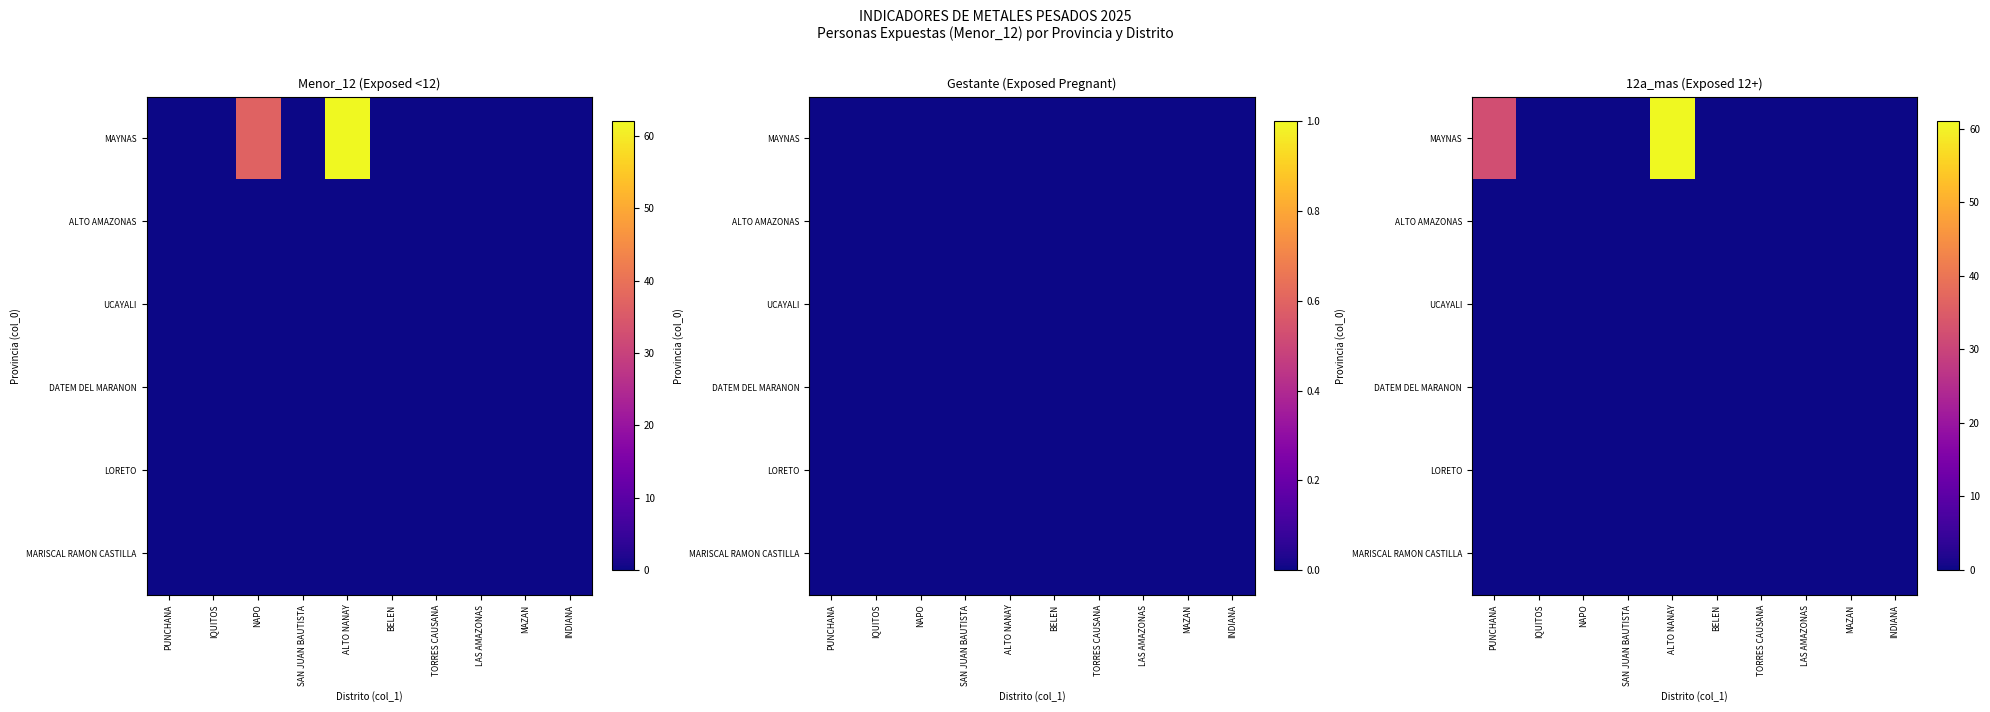

Rank the categories by UCAYALI value from lowest to highest.

PUNCHANA, IQUITOS, NAPO, SAN JUAN BAUTISTA, ALTO NANAY, BELEN, TORRES CAUSANA, LAS AMAZONAS, MAZAN, INDIANA